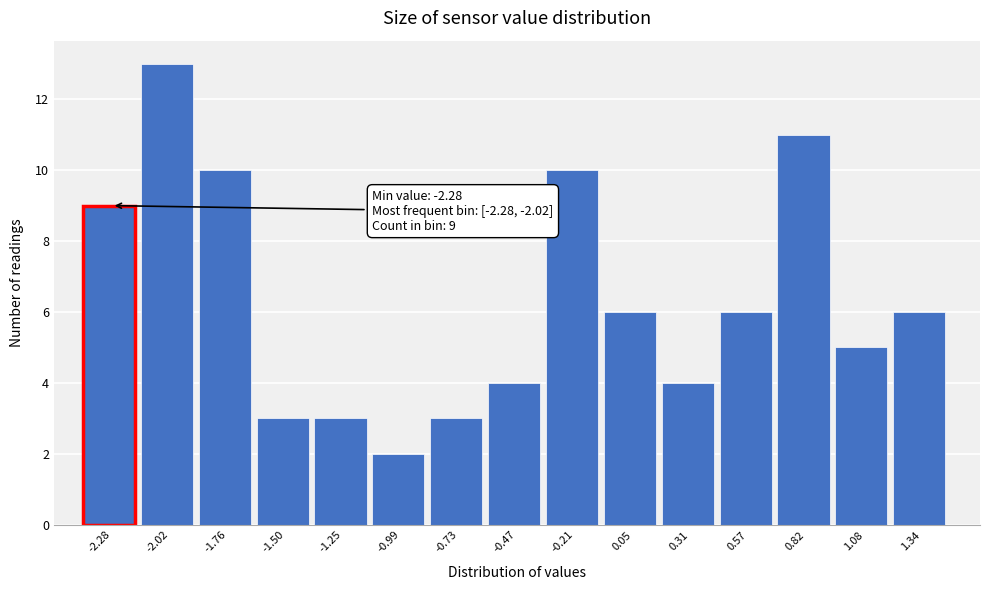

Reading right to left, extract all data points from this chart.

1.34=6	1.08=5	0.82=11	0.57=6	0.31=4	0.05=6	-0.21=10	-0.47=4	-0.73=3	-0.99=2	-1.25=3	-1.50=3	-1.76=10	-2.02=13	-2.28=9